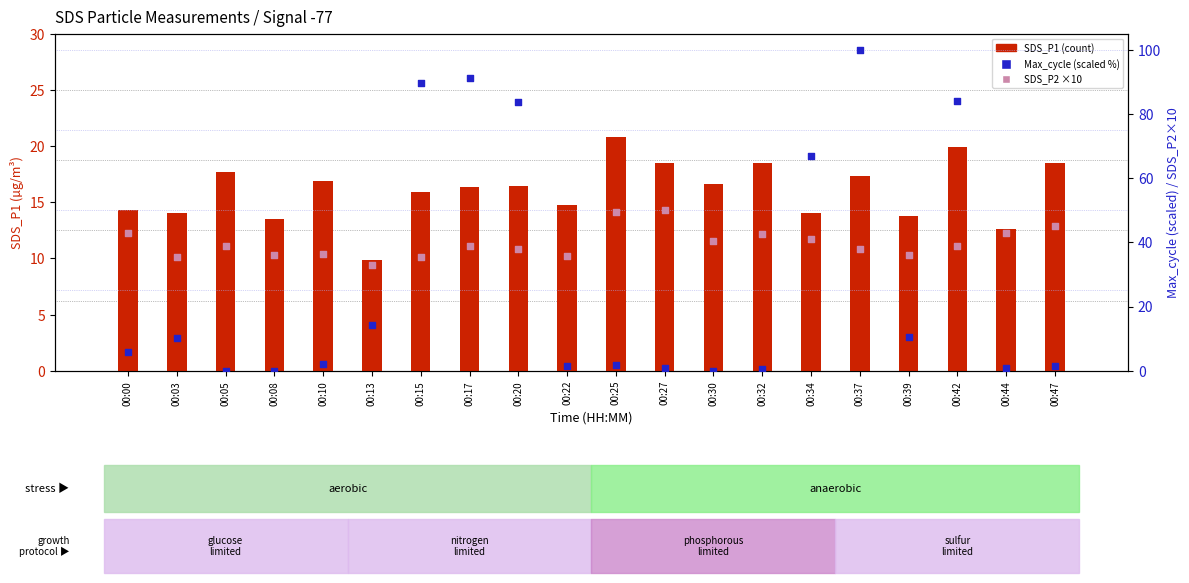

At which category is the sum across all series the highest?

00:37